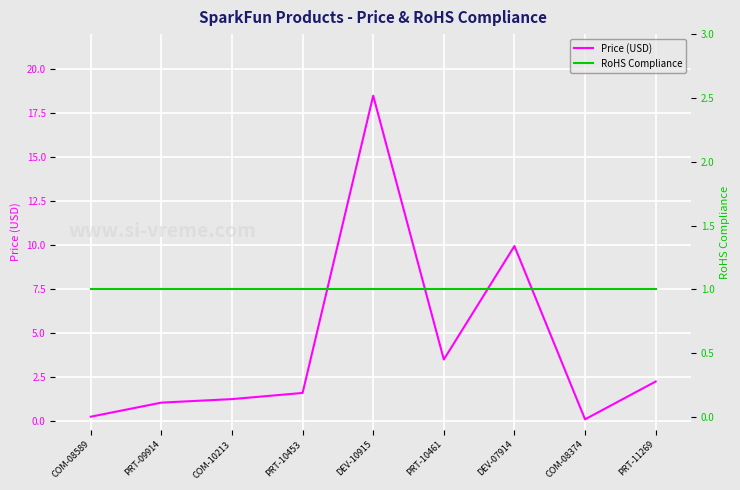

The value of RoHS Compliance at PRT-10461 is 0.4. True or false?

False